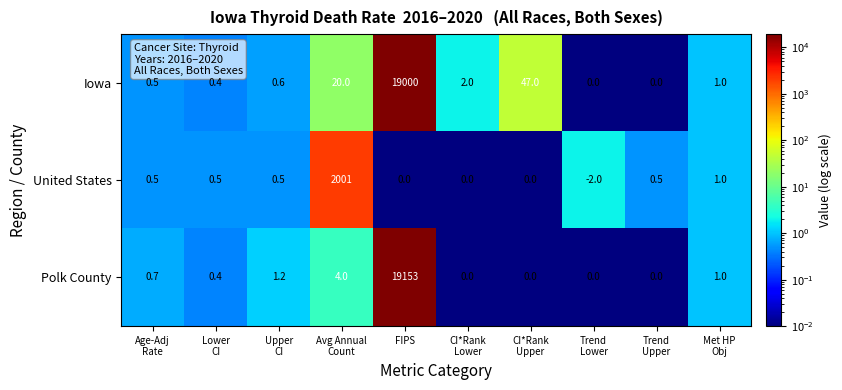

List the series in order of their peak value, highest first.

Polk County, Iowa, United States